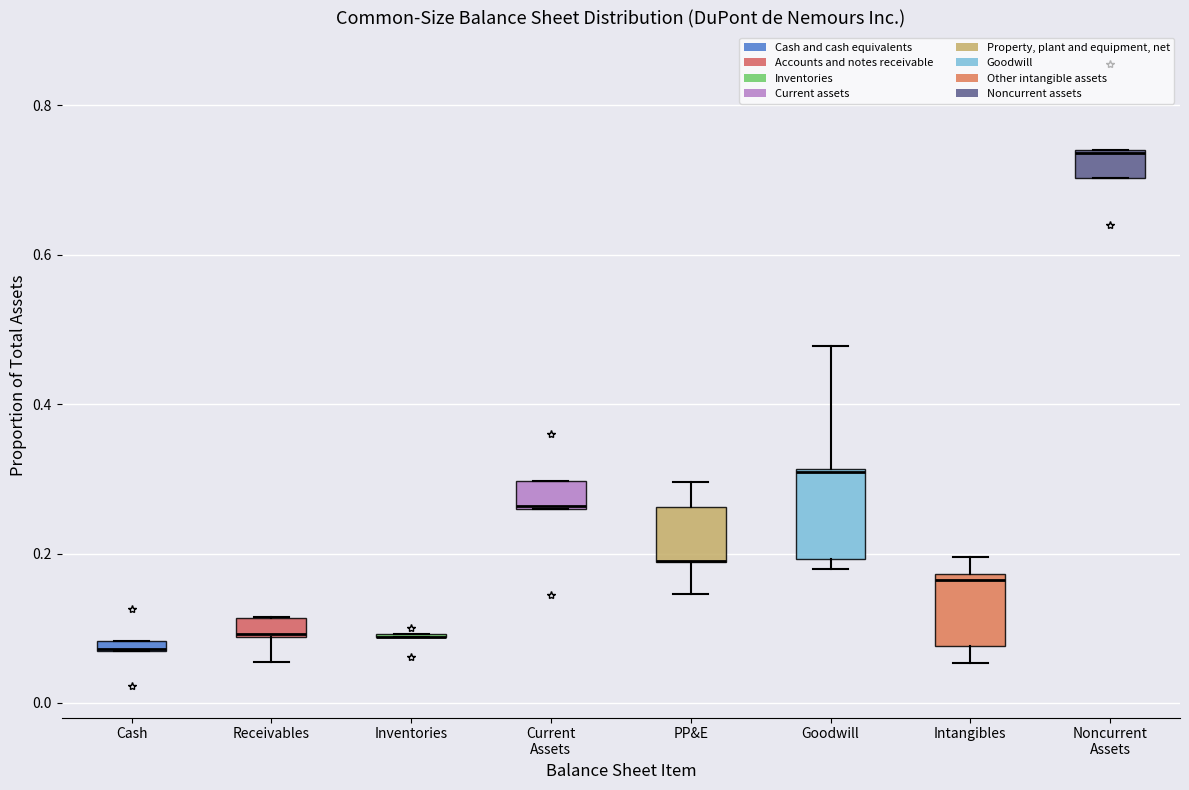

Where is the upper edge of the box for Cash on the y-axis? The values are not printed on the chart, so give them approximately, as read against the axis.

0.08